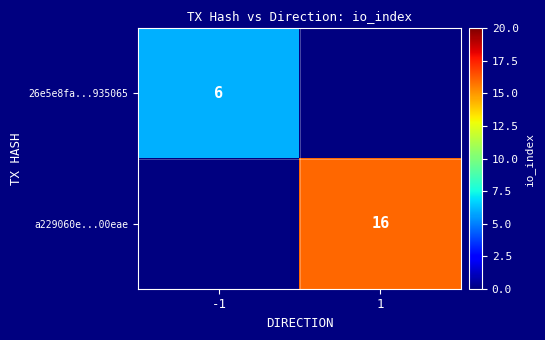

The 26e5e8fa...935065 series shows 1 at -1. True or false?

False